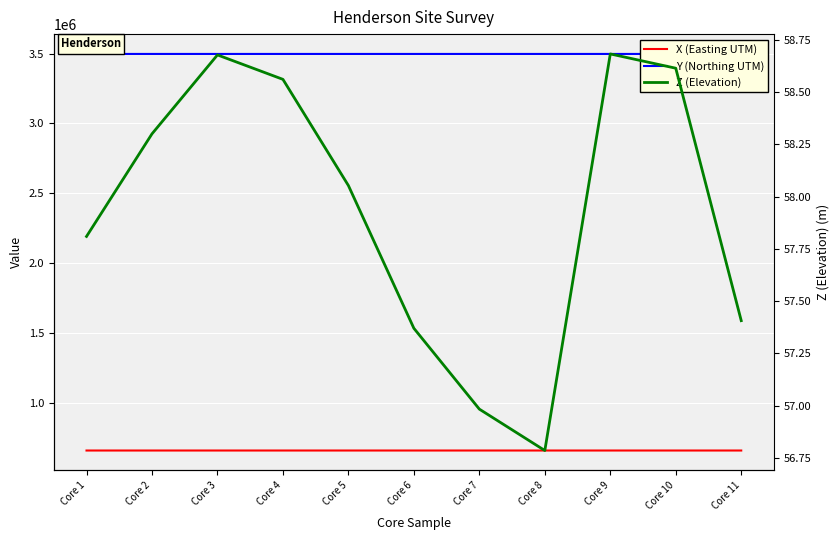

True or false: X (Easting UTM) and Z (Elevation) cross at least once.

False